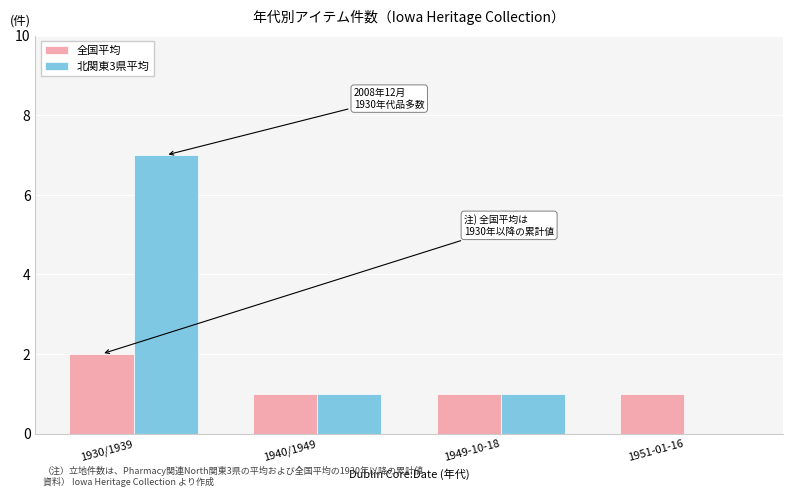

What is the sum of all 全国平均 values?

5